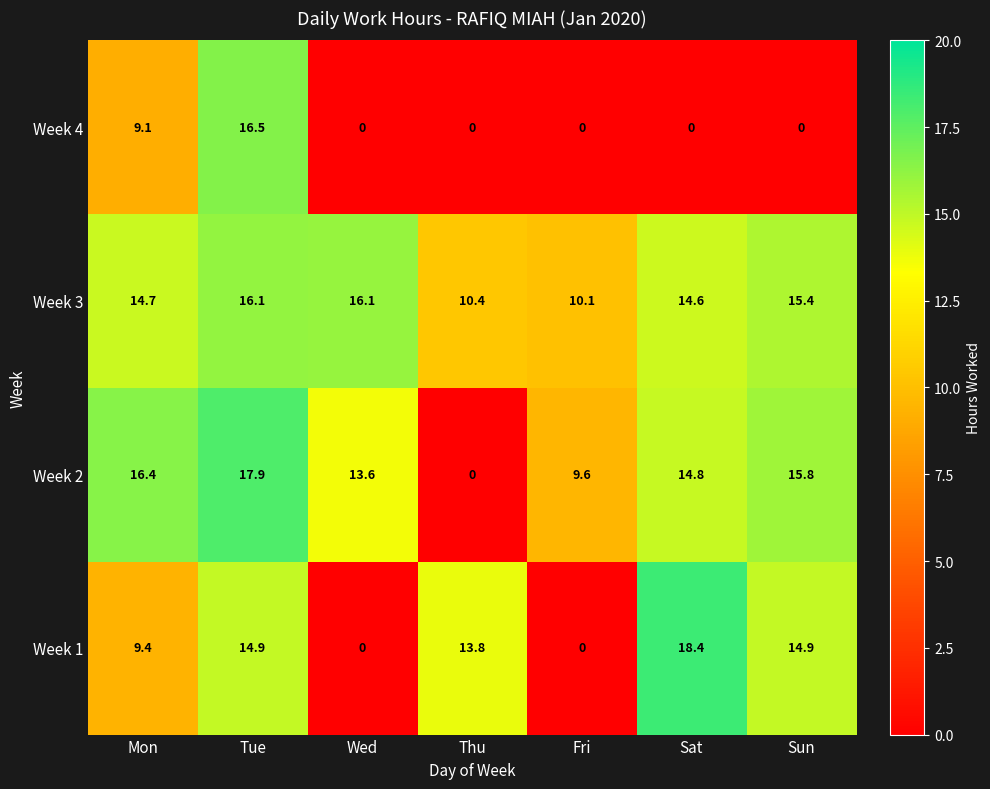

How many data points in Week 4 are above 0?

2